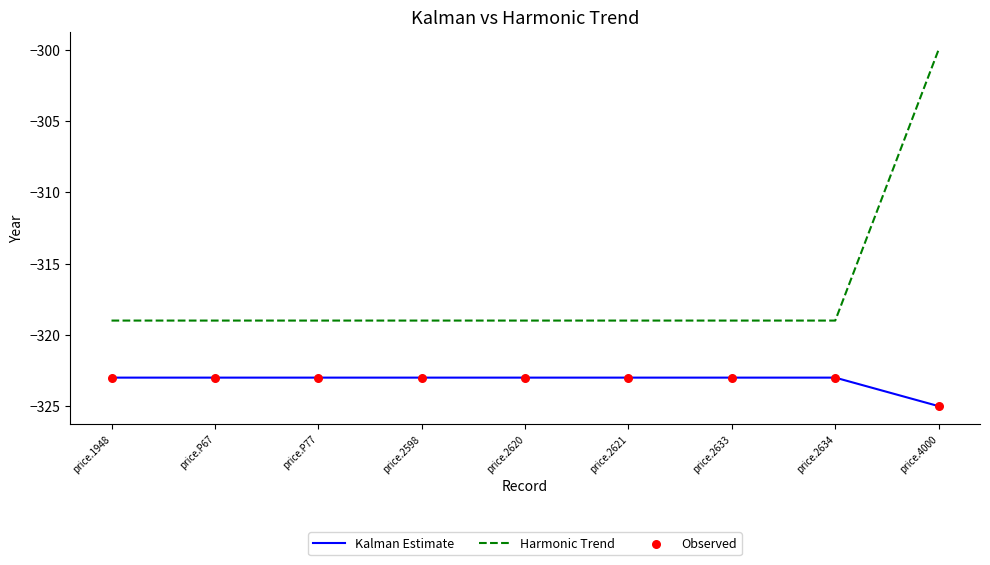

Which series has the largest total across all categories?

Harmonic Trend